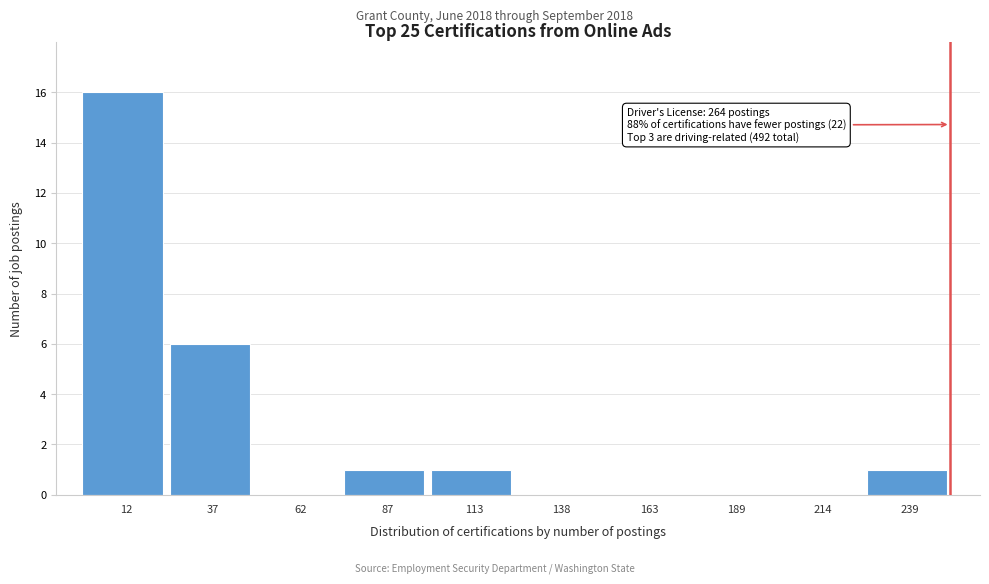

Reading left to right, what are all the values shown in this chart?

12=16	37=6	62=0	87=1	113=1	138=0	163=0	189=0	214=0	239=1